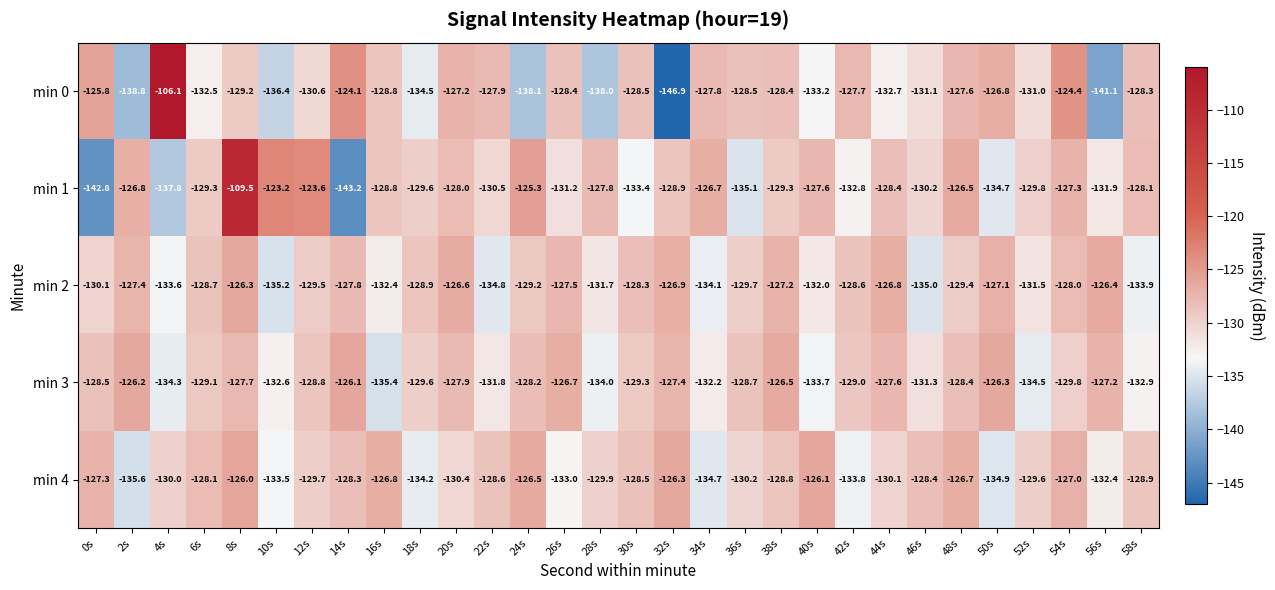

What is the spread (max minus min) of values at 6s?

4.4